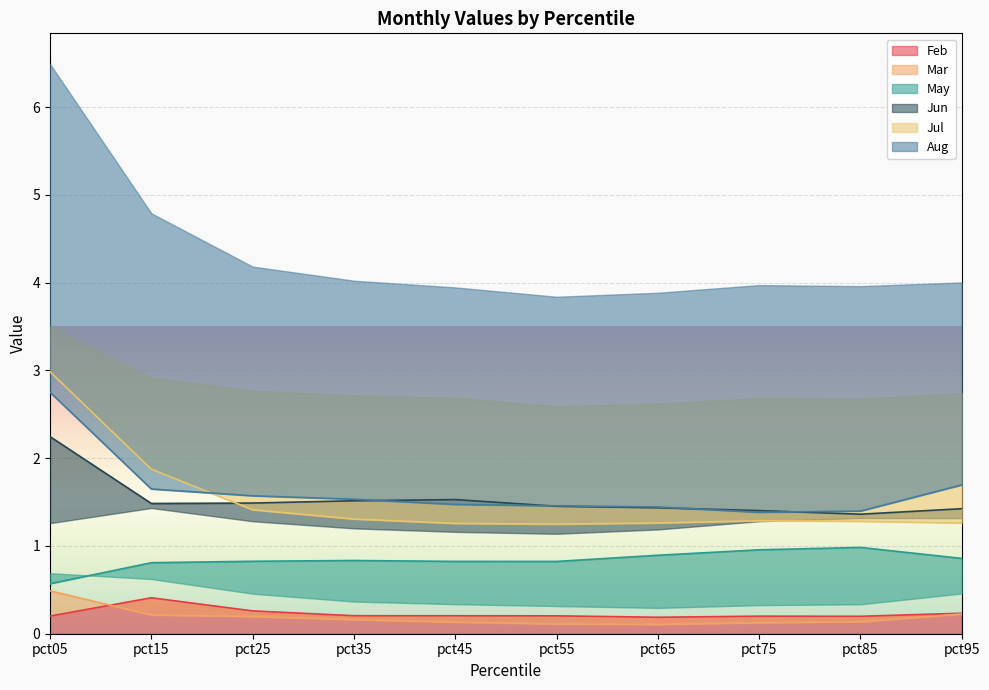

Which series has the largest total across all categories?

Aug